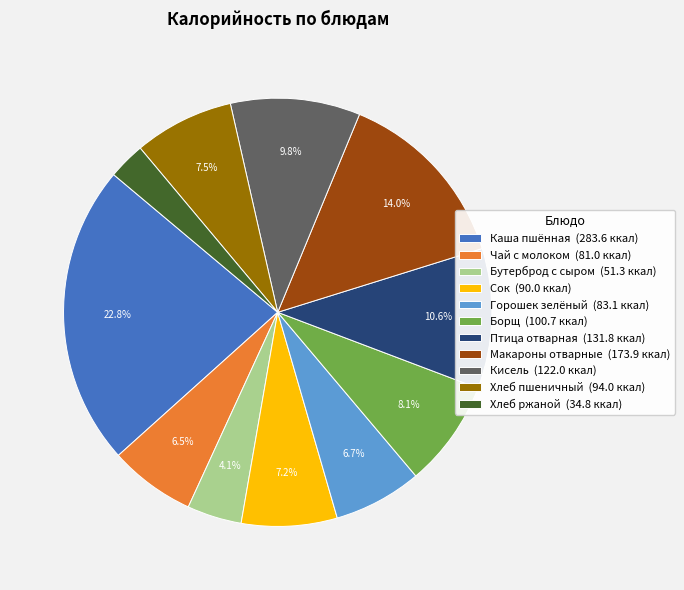

Combined, what portion of the pie is Сок (90.0 ккал) and Борщ (100.7 ккал)?

15.3%